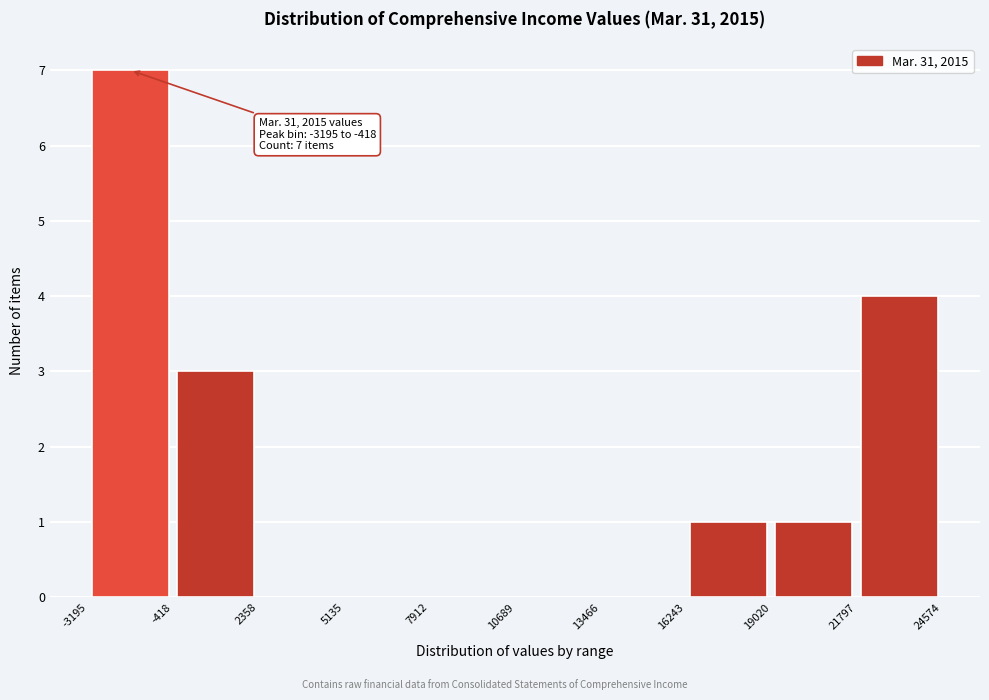

Over which range of the x-axis is the bar tallest?

-3195 to -418